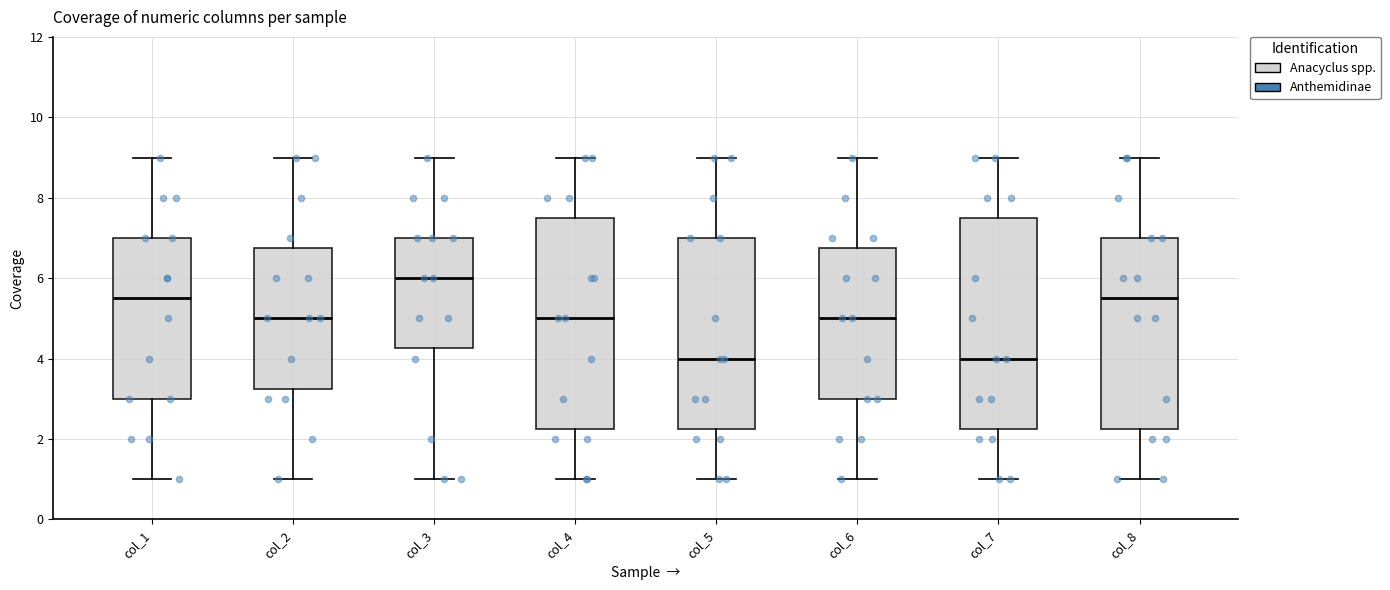

Reading left to right, transcribe this box plot: for each box, give where its median line is, the range the box spans, and where its two whiskers end, as read against the y-axis. The values are not printed on the chart, so give them approximately, as read against the axis.

col_1: median 5.6, box 3.0 to 7.0, whiskers 1.0 to 9.0
col_2: median 5.0, box 3.2 to 6.8, whiskers 1.0 to 9.0
col_3: median 6.0, box 4.2 to 7.0, whiskers 1.0 to 9.0
col_4: median 5.0, box 2.2 to 7.6, whiskers 1.0 to 9.0
col_5: median 4.0, box 2.2 to 7.0, whiskers 1.0 to 9.0
col_6: median 5.0, box 3.0 to 6.8, whiskers 1.0 to 9.0
col_7: median 4.0, box 2.2 to 7.6, whiskers 1.0 to 9.0
col_8: median 5.6, box 2.2 to 7.0, whiskers 1.0 to 9.0